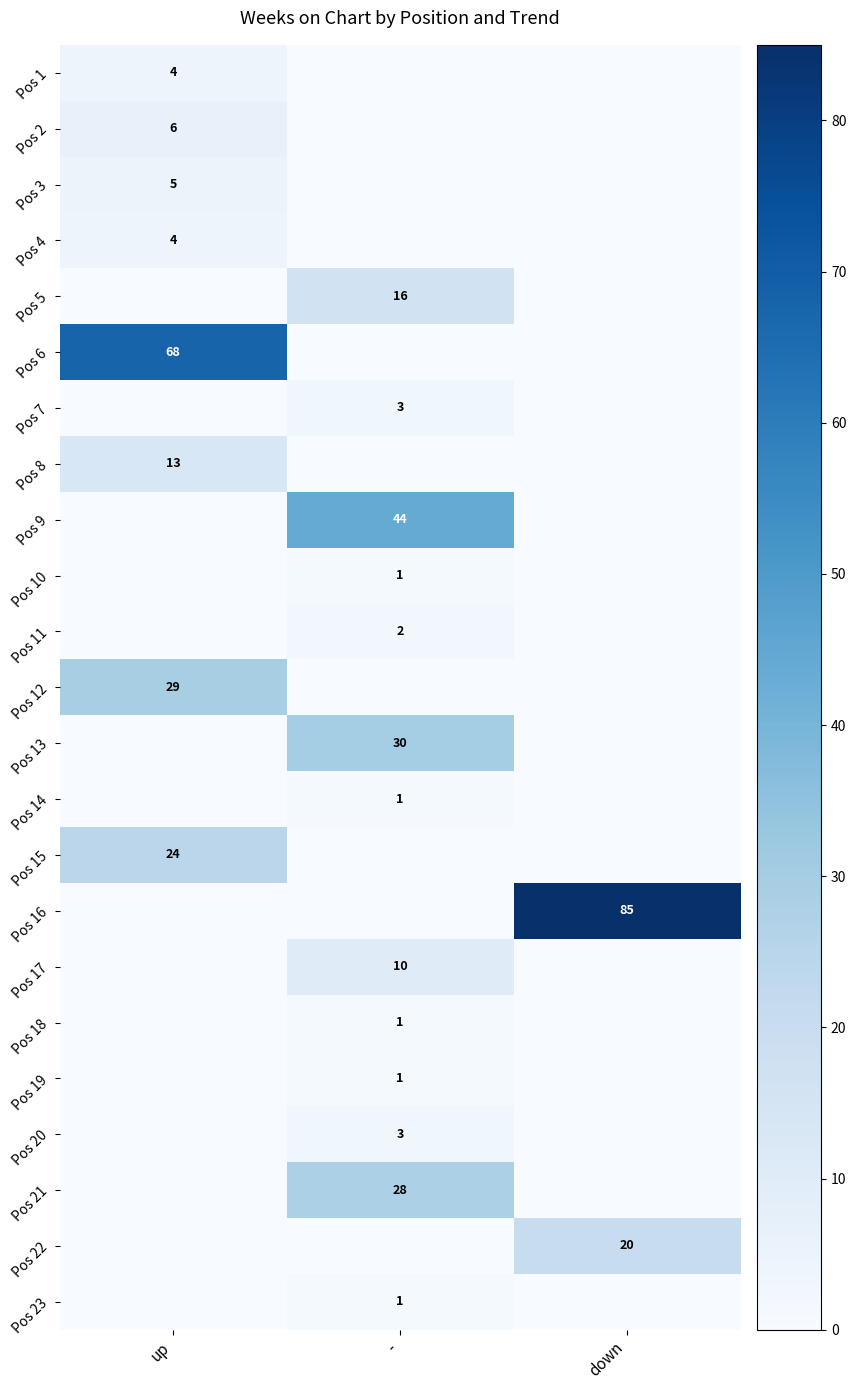

The value of Pos 3 at up is 8. True or false?

False